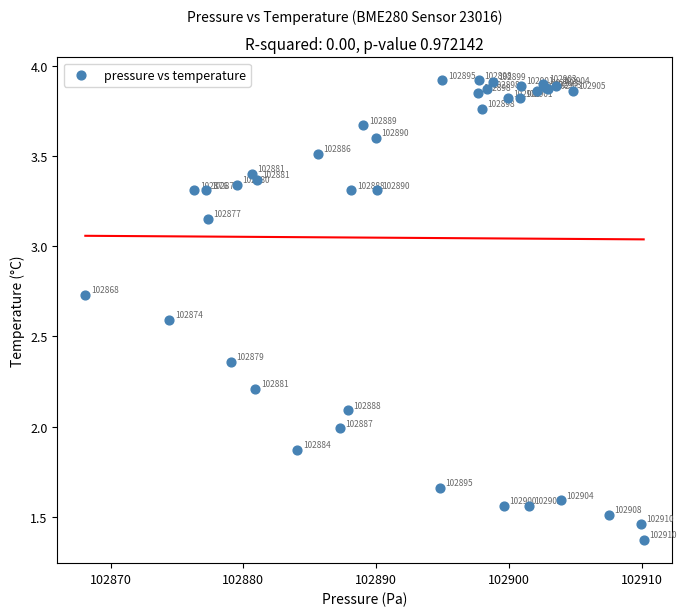

What Y value in the scatter plot is closest to 2?

2.0